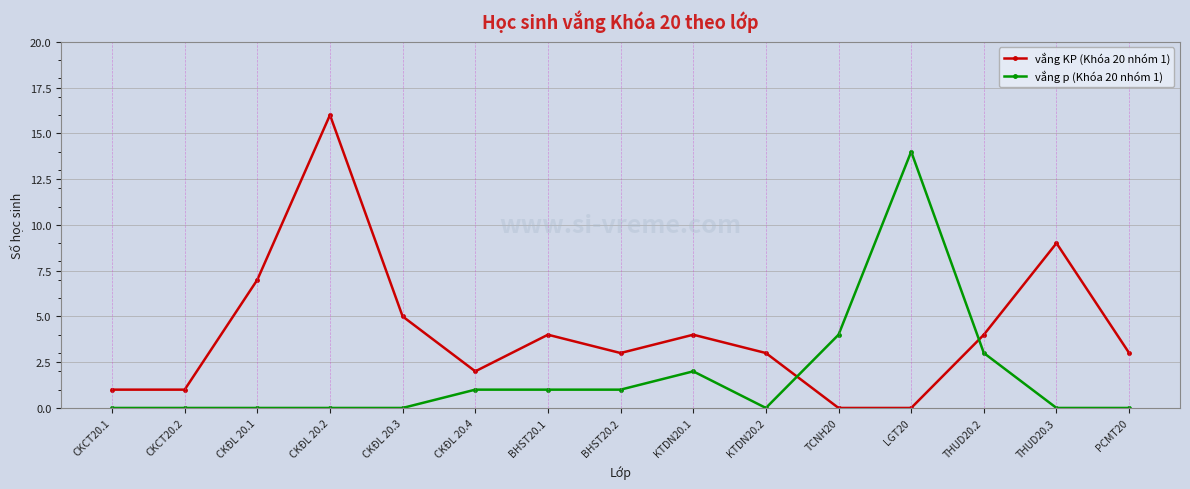

Between CKCT20.1 and CKĐL 20.1, which series saw the biggest shift?

vắng KP (Khóa 20 nhóm 1)